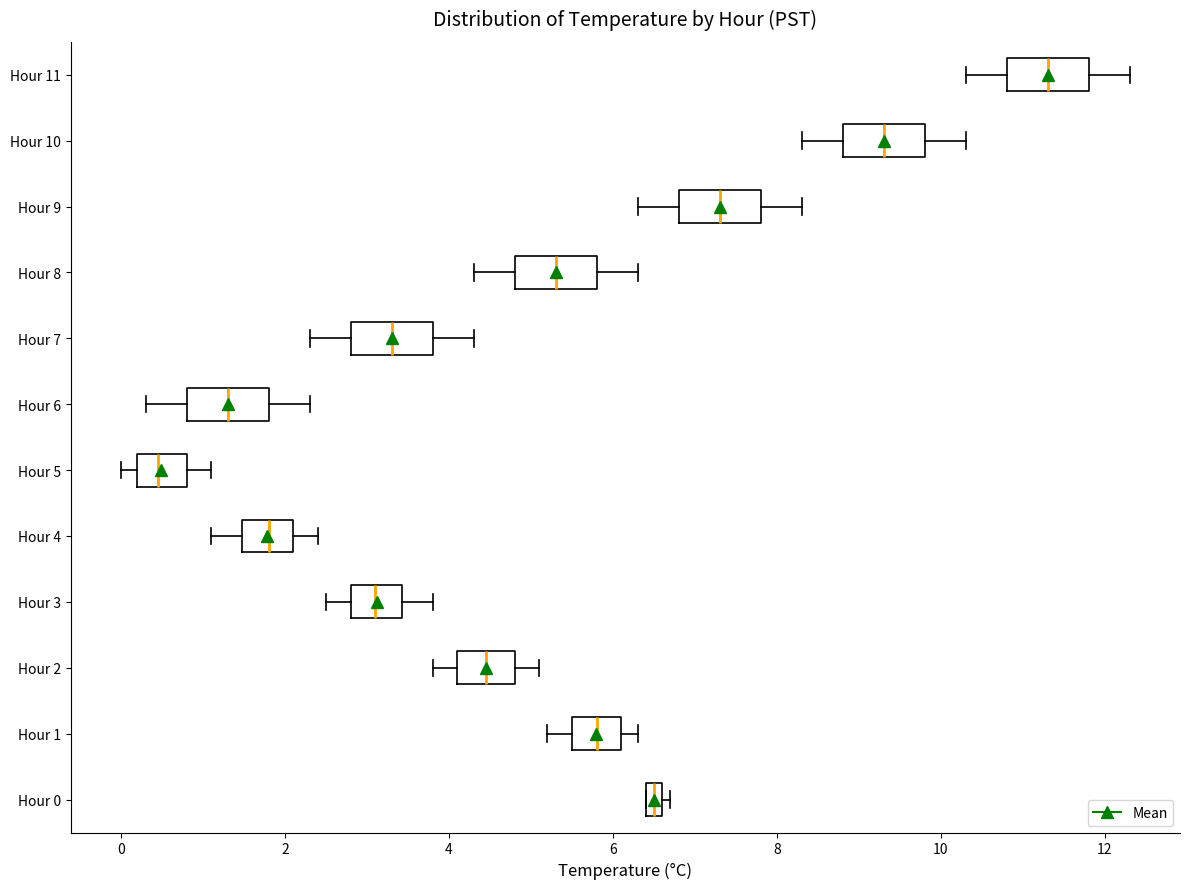

Which box has the furthest to the right median line?

Hour 11